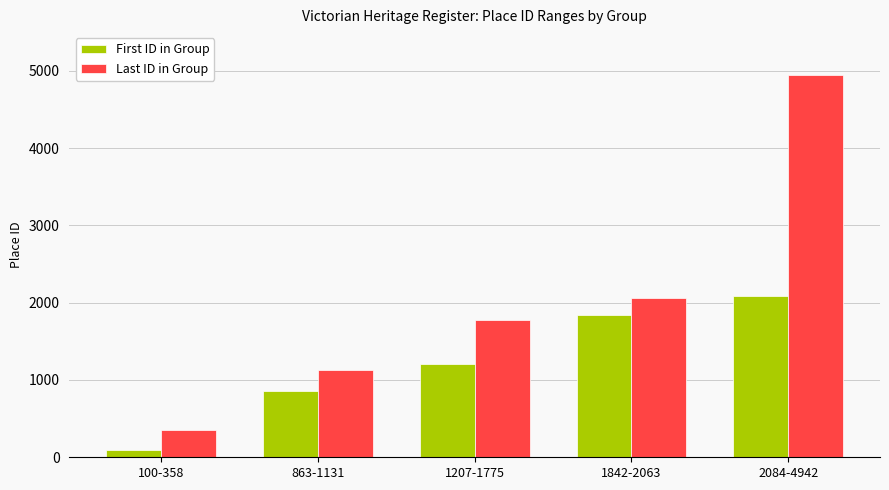

Between 1207-1775 and 1842-2063, which series saw the biggest shift?

First ID in Group